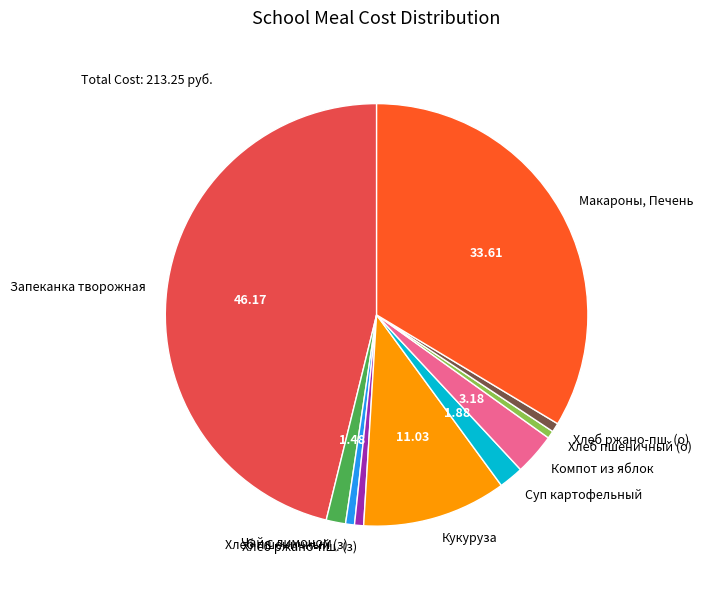

Does Кукуруза account for over 50% of the chart?

No